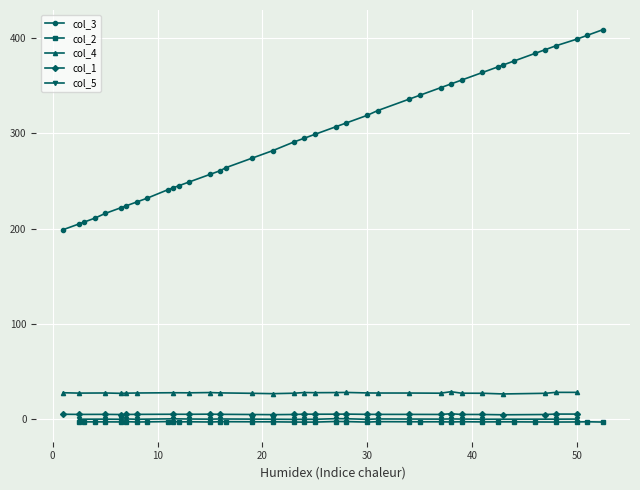

How many values in the col_3 series are below 299?

20